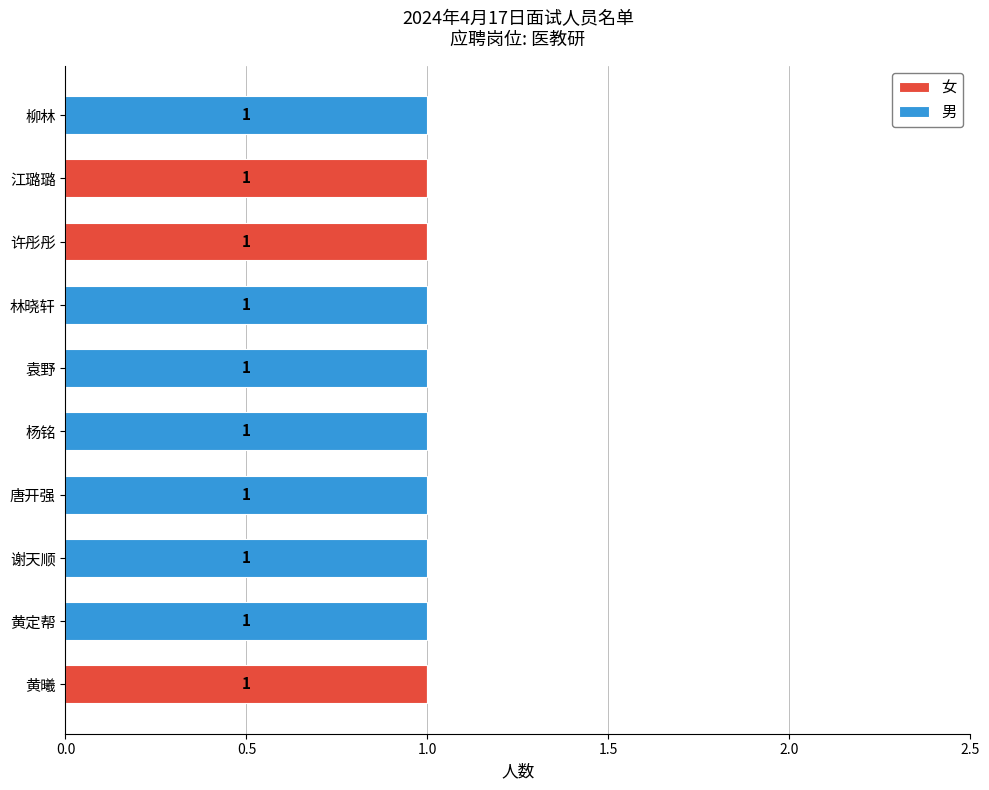

The value of 女 at 杨铭 is 0. True or false?

True